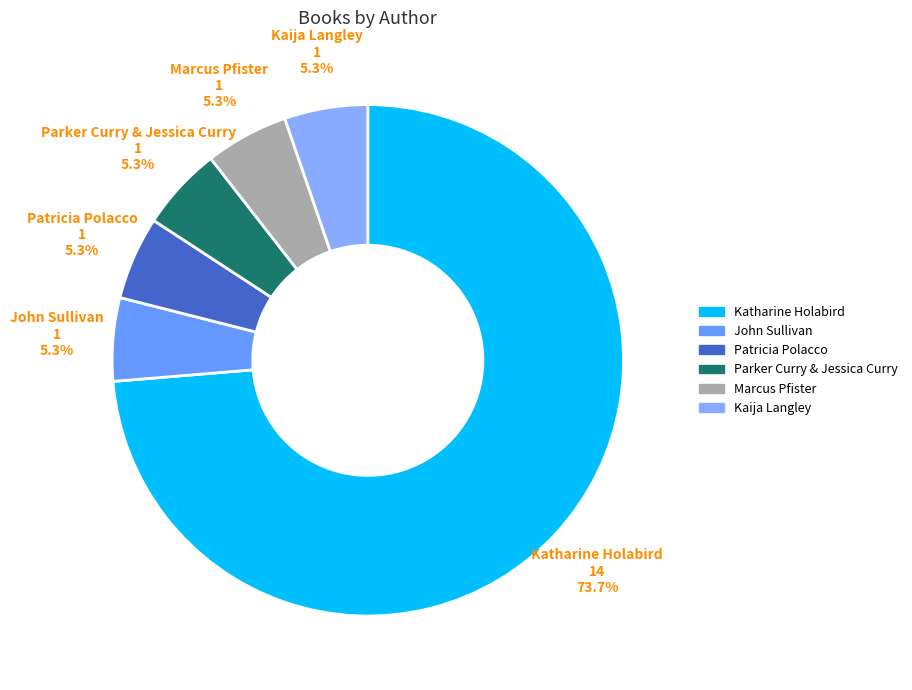

What percentage is the Parker Curry & Jessica Curry slice, to the nearest percent?

5%